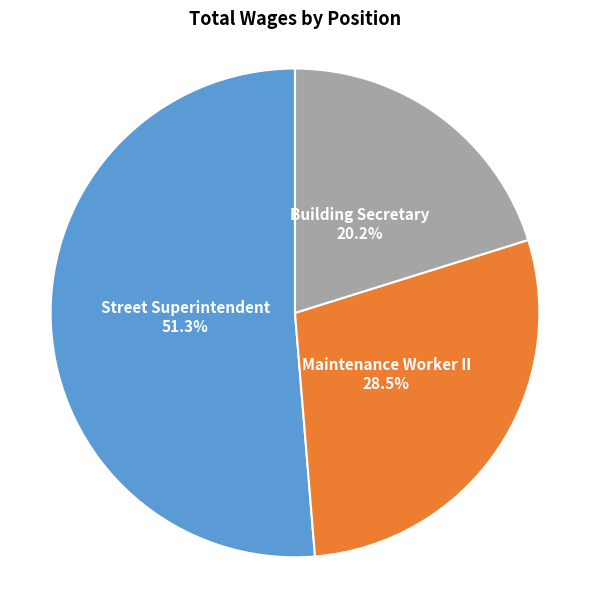

Count the number of slices in the pie.

3